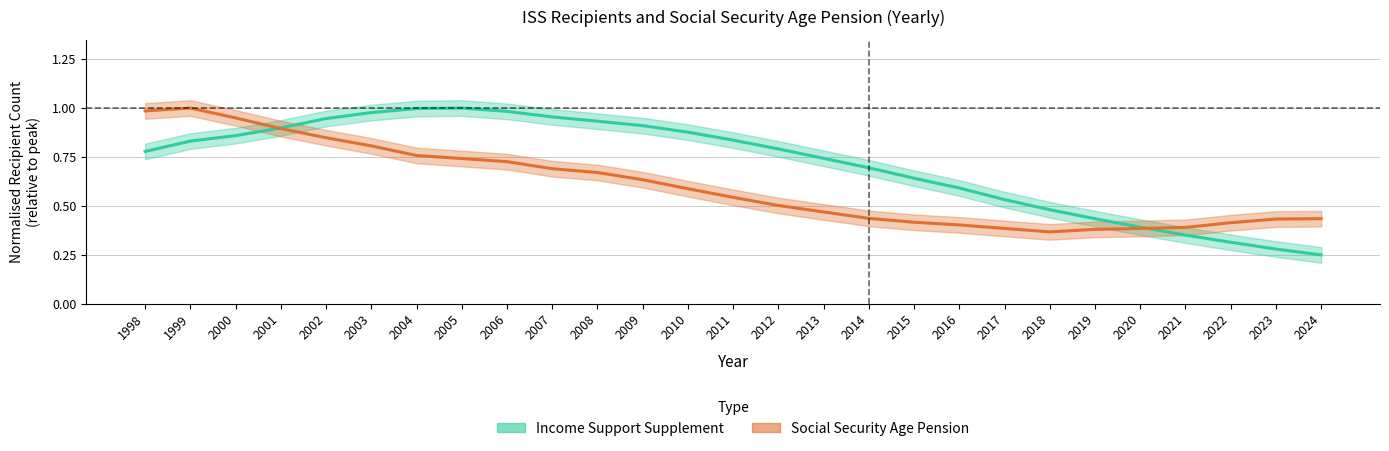

What are all the series names shown in the legend?

Income Support Supplement, Social Security Age Pension